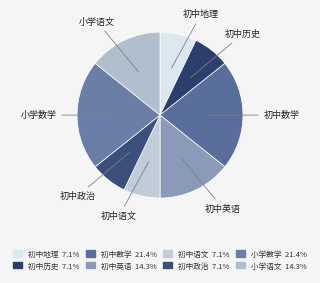

Is 小学语文 the majority of the pie?

No